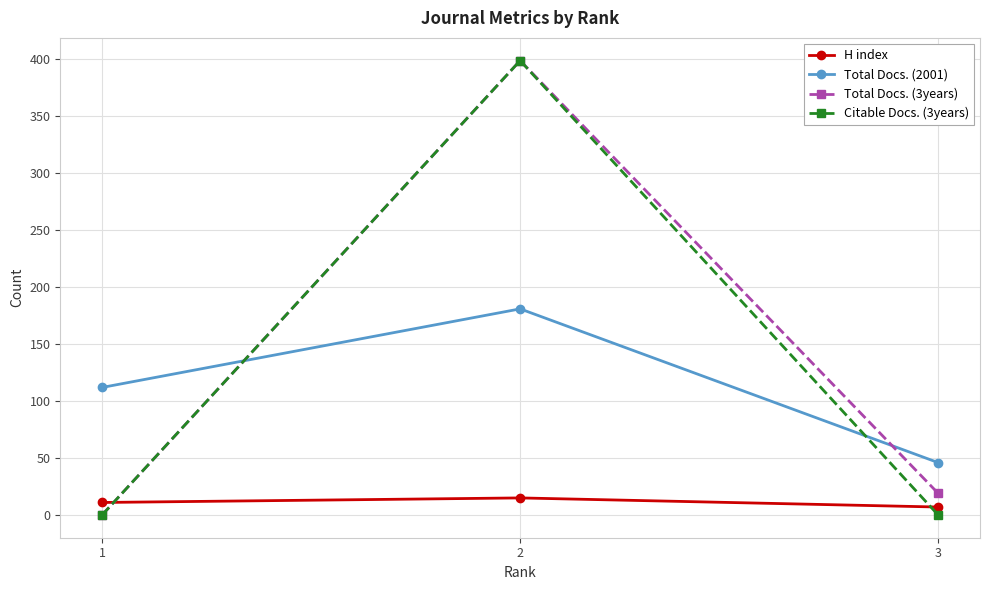

The value of Total Docs. (3years) at 1 is 148. True or false?

False